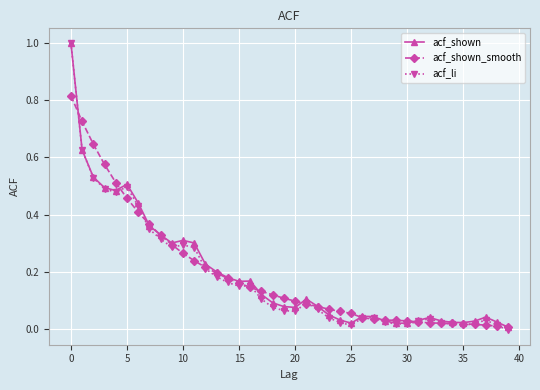

What is the maximum value shown in the chart?

1.0